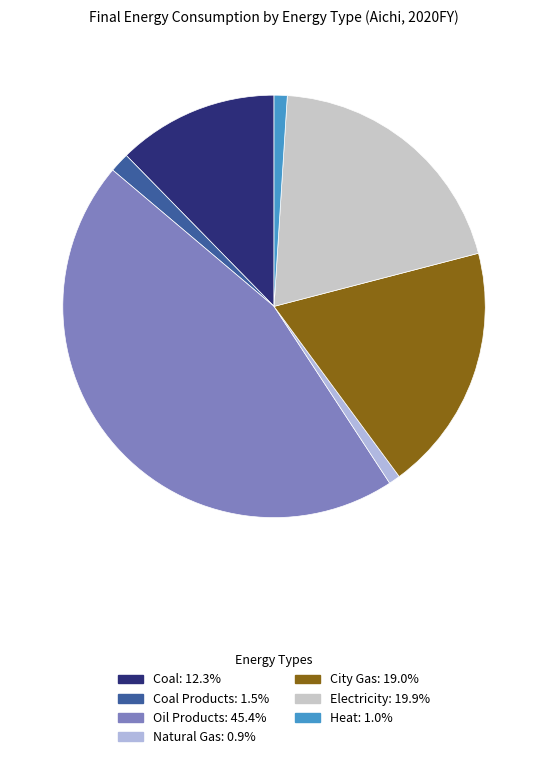

How many segments does this pie chart have?

7